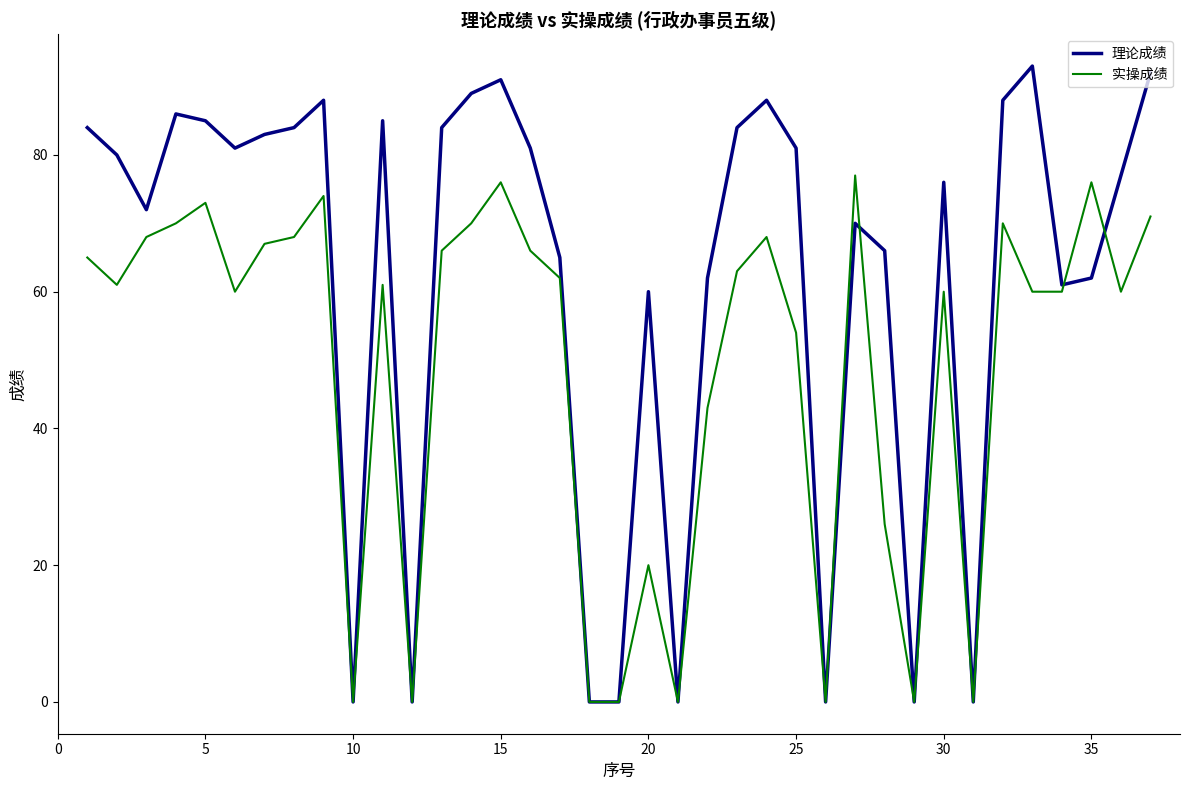

Which series has the largest total across all categories?

理论成绩